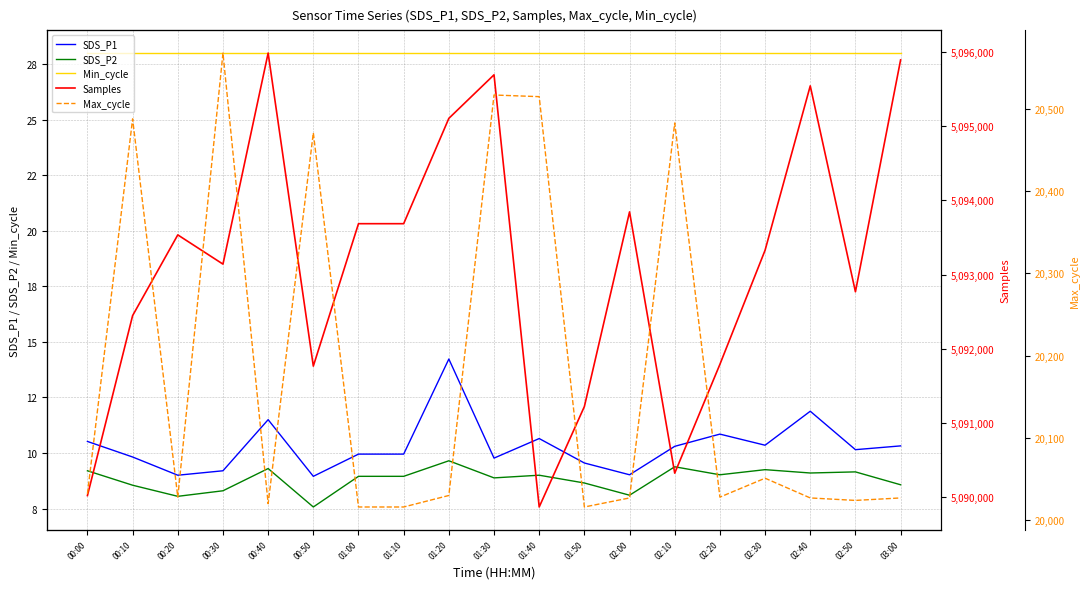

What is the sum of the Samples values at 00:10 and 02:50?

10185215.0